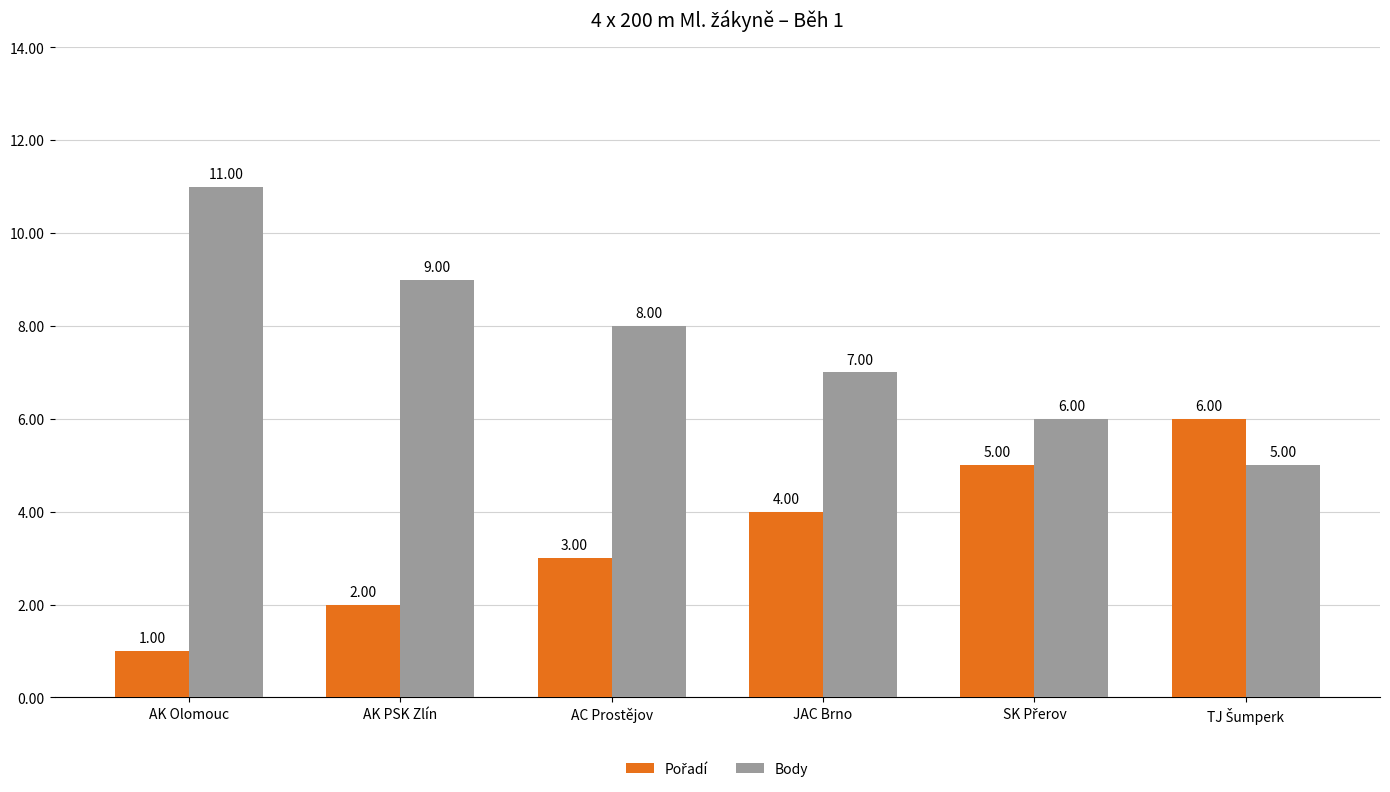

What is the average value of the Body series?

8